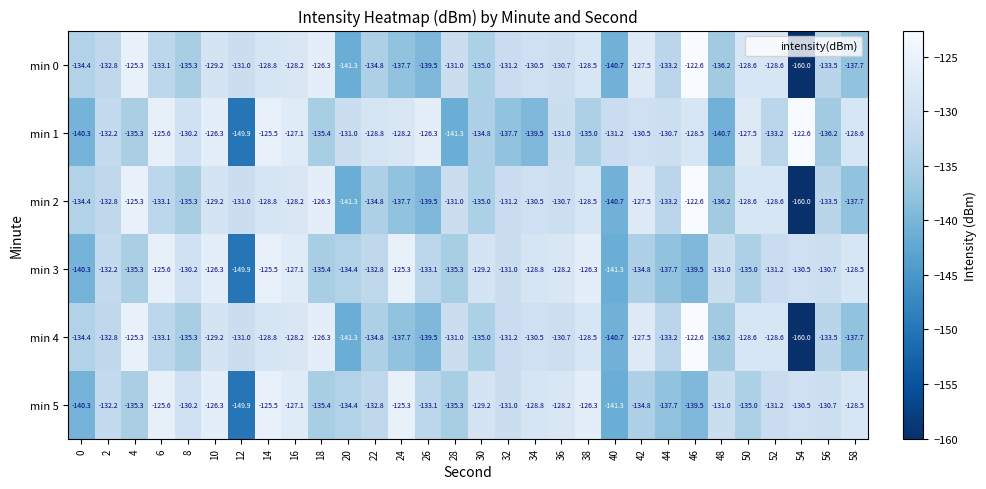

What is the smallest value displayed?

-160.0